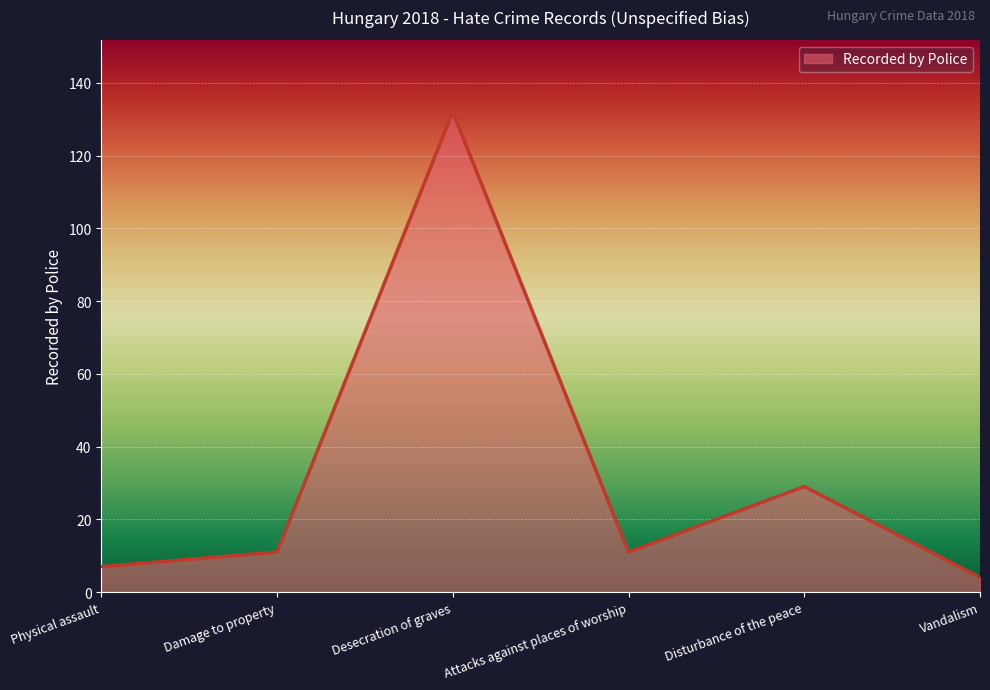

The value at Desecration of graves is 203. True or false?

False